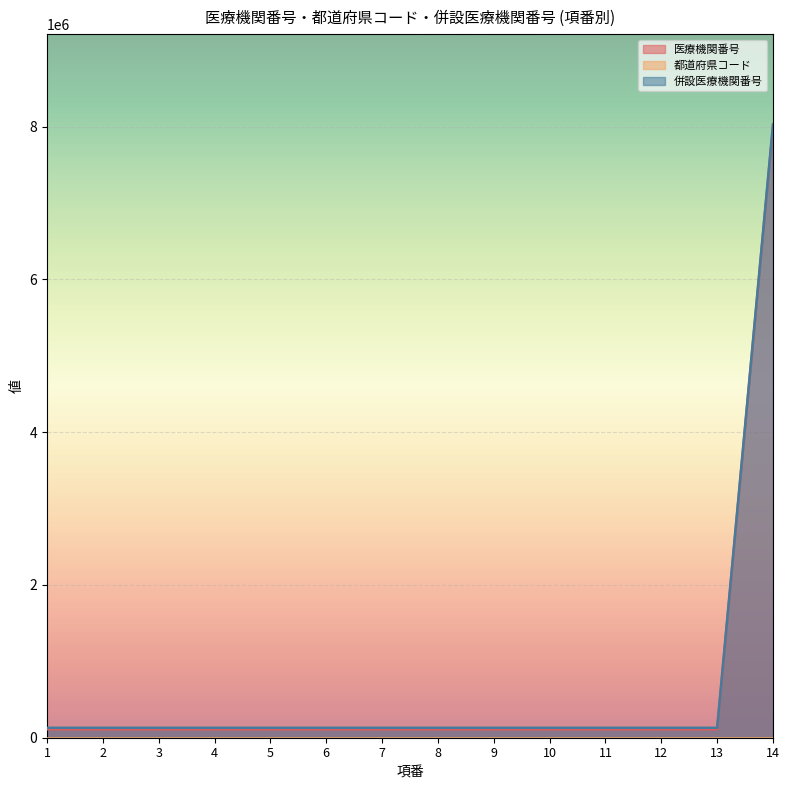

Reading right to left, transcribe all the data shown in this chart.

医療機関番号: 14=8010028	13=111097	12=111097	11=111097	10=111097	9=111097	8=111097	7=111097	6=111097	5=111097	4=111097	3=111097	2=111097	1=111097
併設医療機関番号: 14=8030022	13=130028	12=130028	11=130028	10=130028	9=130028	8=130028	7=130028	6=130028	5=130028	4=130028	3=130028	2=130028	1=130028